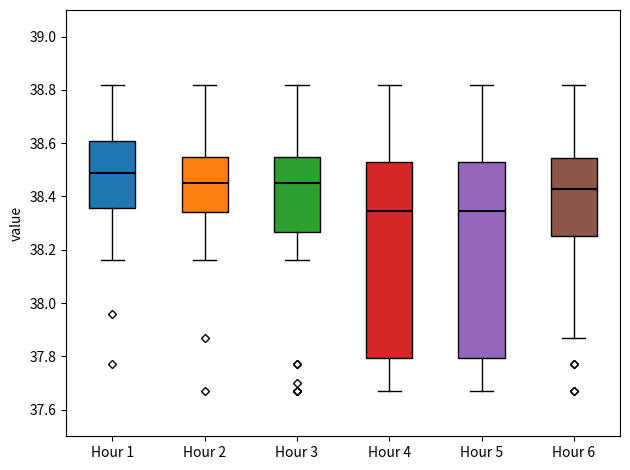

Where is the lower edge of the box for Hour 5 on the y-axis? The values are not printed on the chart, so give them approximately, as read against the axis.

37.80